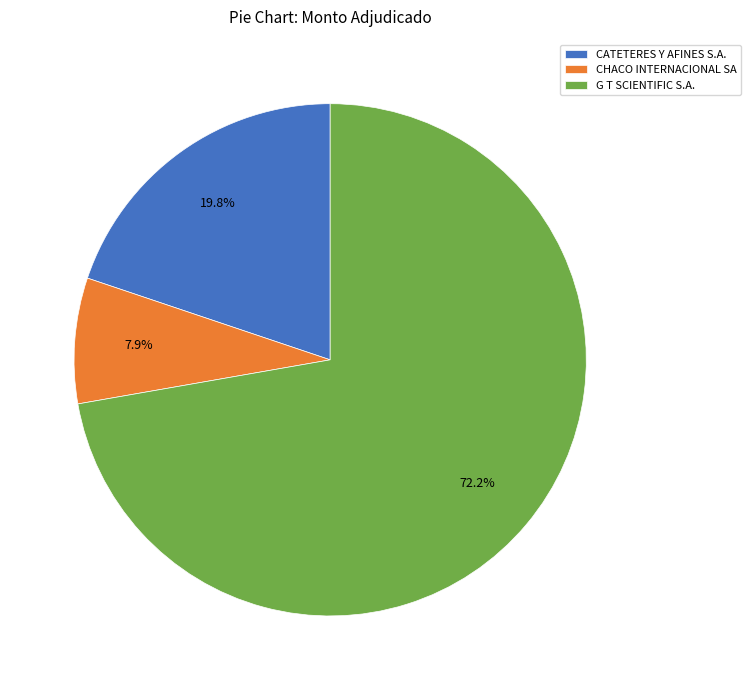

To the nearest percent, what percentage of the pie is CATETERES Y AFINES S.A.?

20%